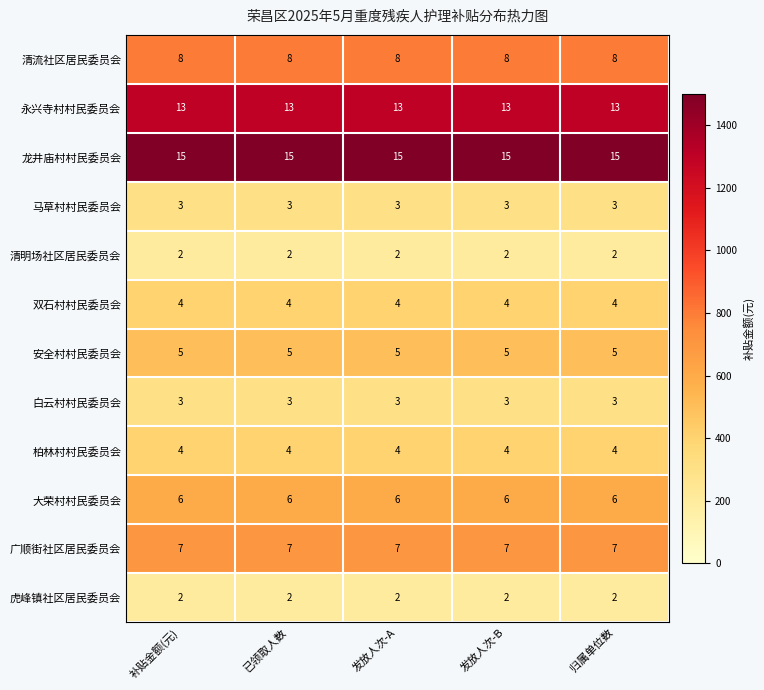

True or false: 大荣村村民委员会 has a value of 6 at 发放人次-B.

True